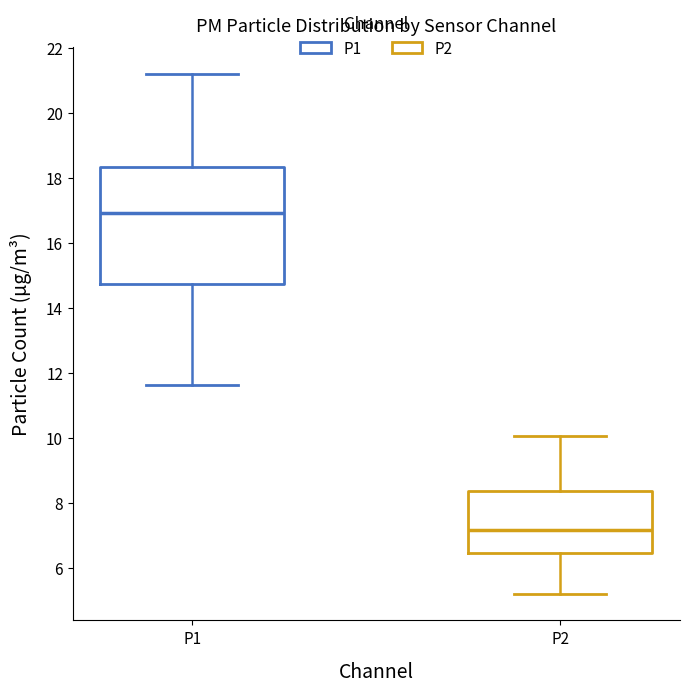

Where does the median line of the box for P1 sit on the y-axis? The values are not printed on the chart, so give them approximately, as read against the axis.

17.0